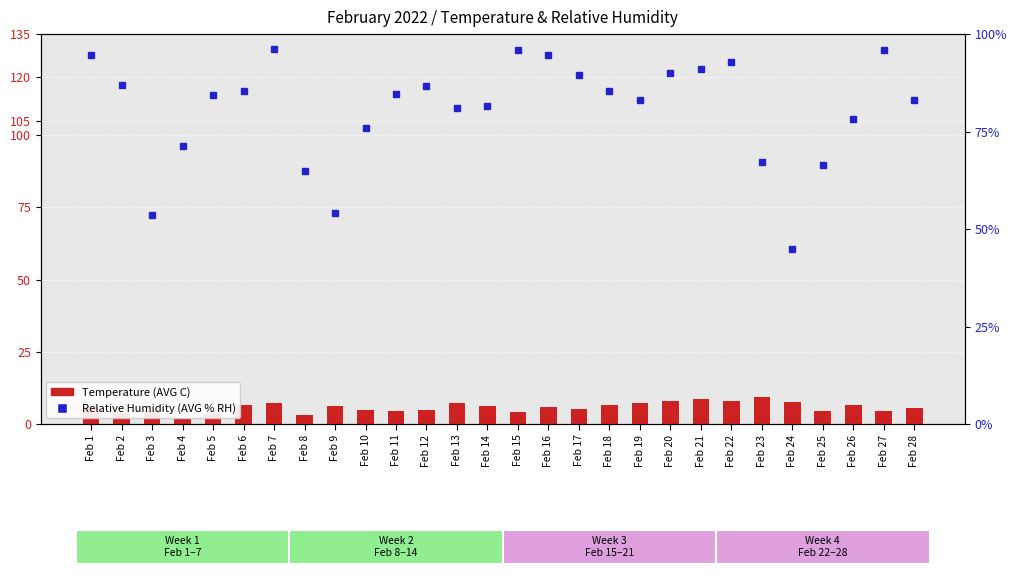

Between Feb 28 and Feb 9, which is larger?

Feb 9